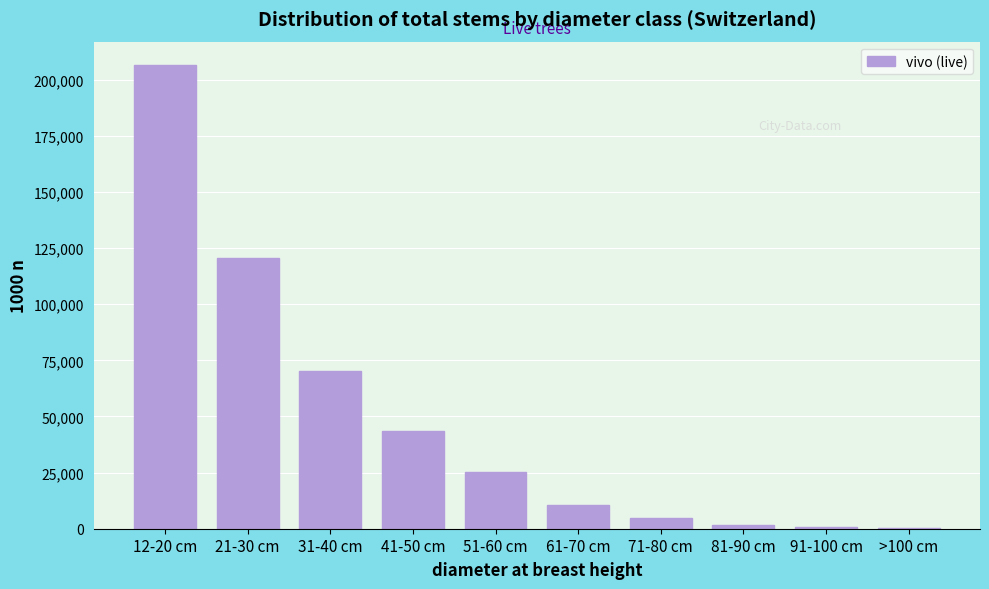

Is it true that the value at 41-50 cm is 12417?

False